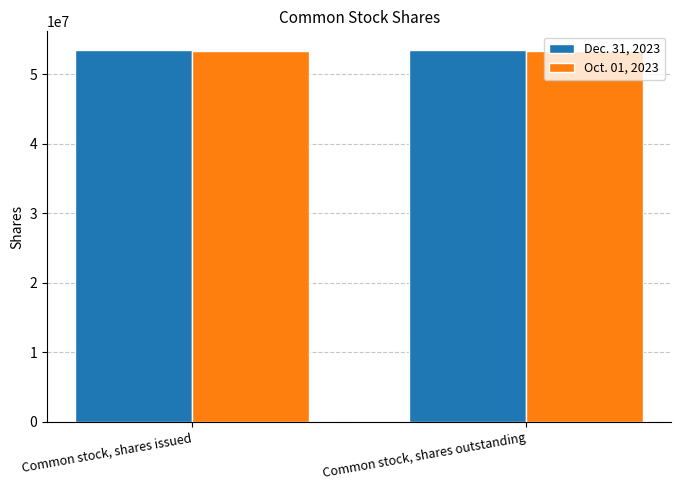

What is the sum of all Dec. 31, 2023 values?

106932000